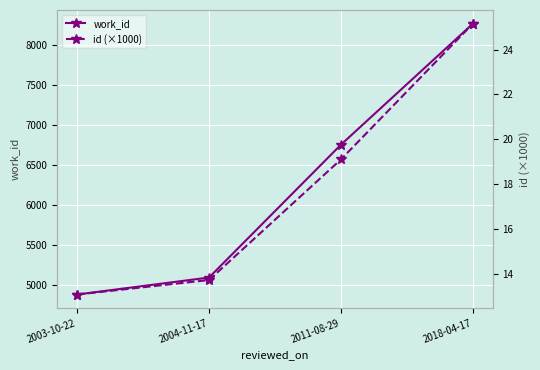

What are all the series names shown in the legend?

work_id, id (×1000)